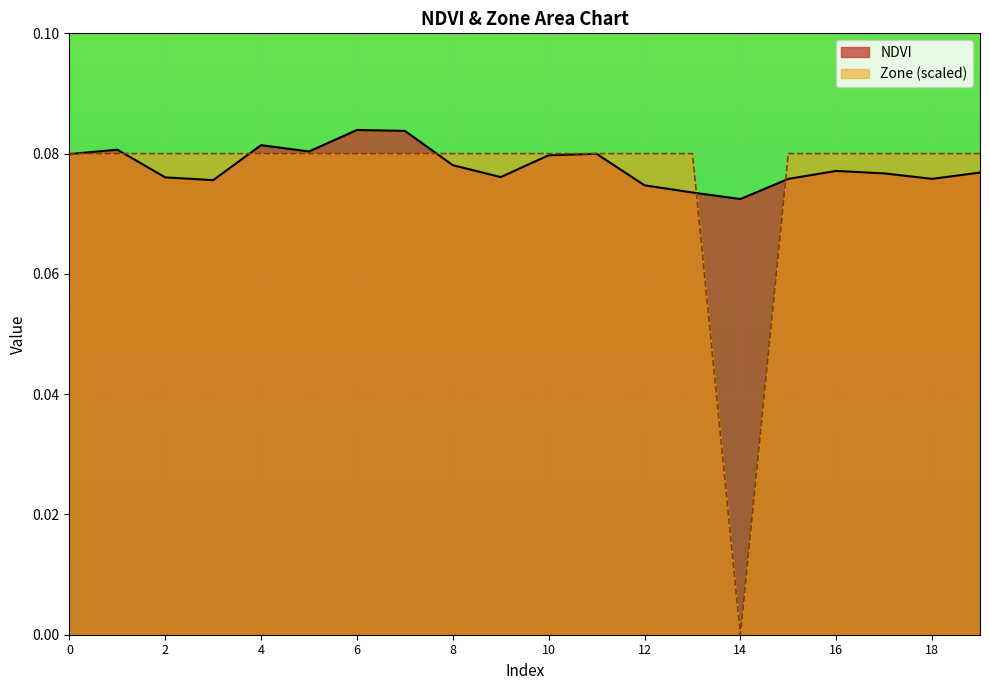

True or false: NDVI has more than 2 interior local peaks.

True